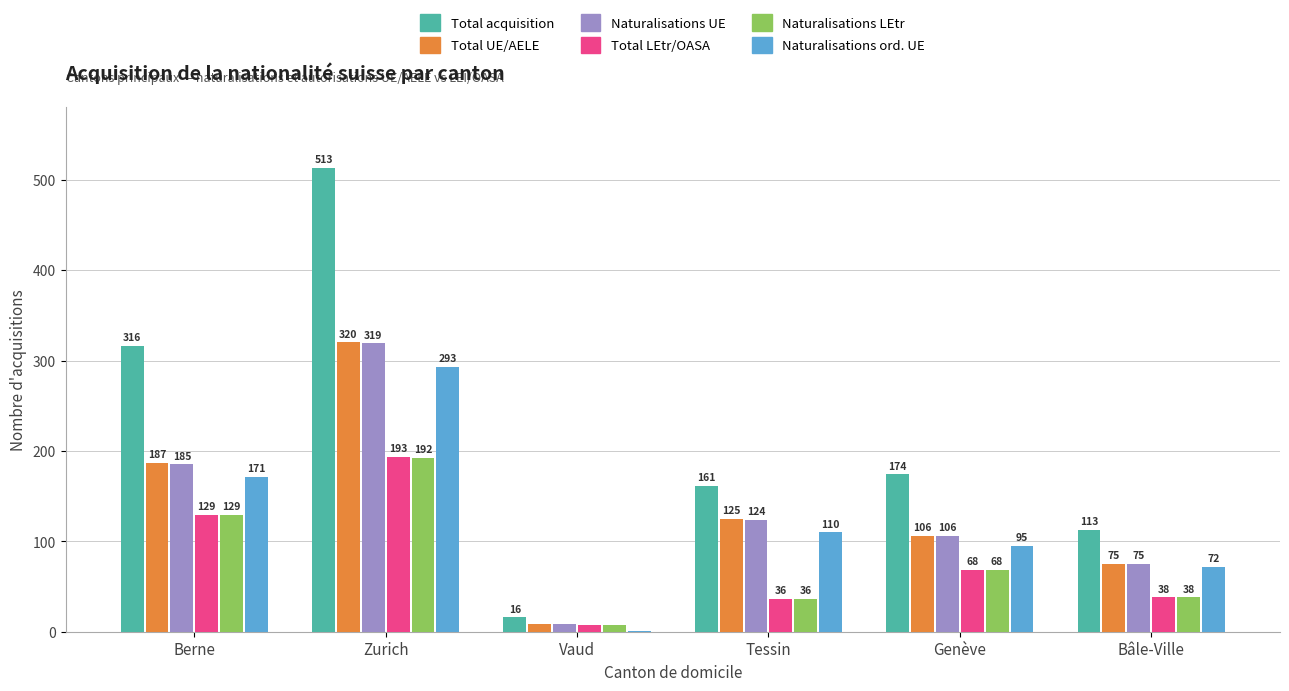

The Total LEtr/OASA series shows 18 at Tessin. True or false?

False